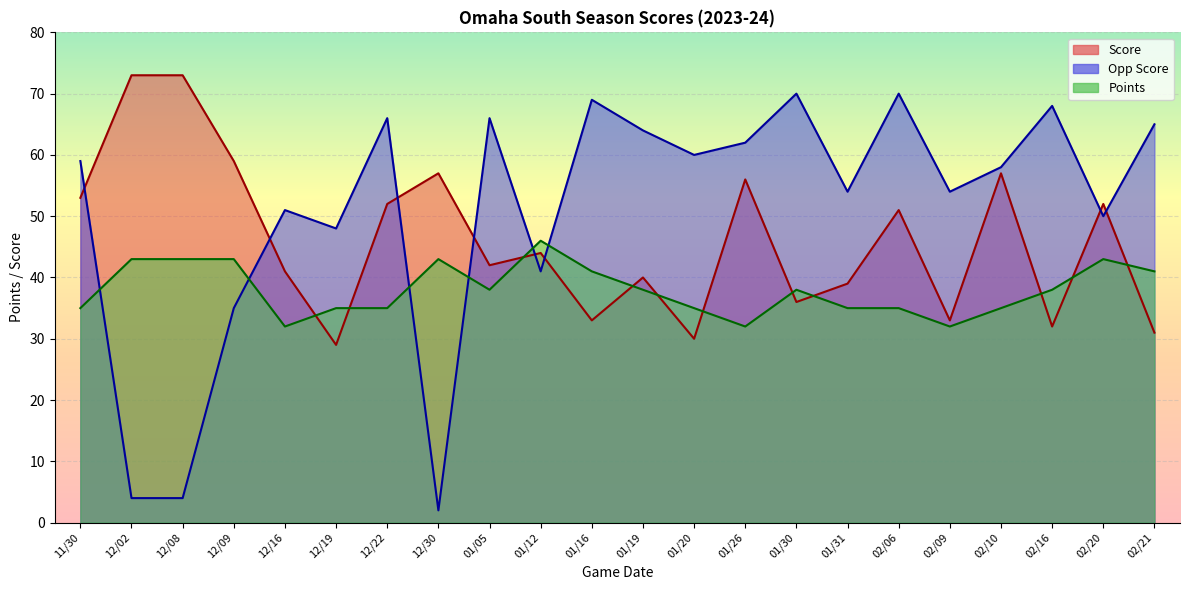

At 01/31, list the series in order from largest to smallest.

Opp Score, Score, Points